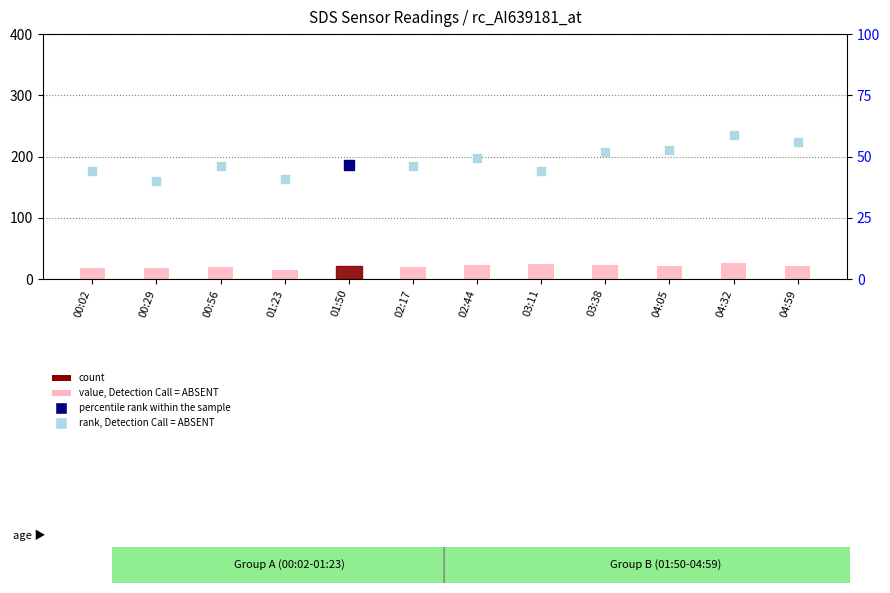

What is the total value across all series at 03:11?

68.2